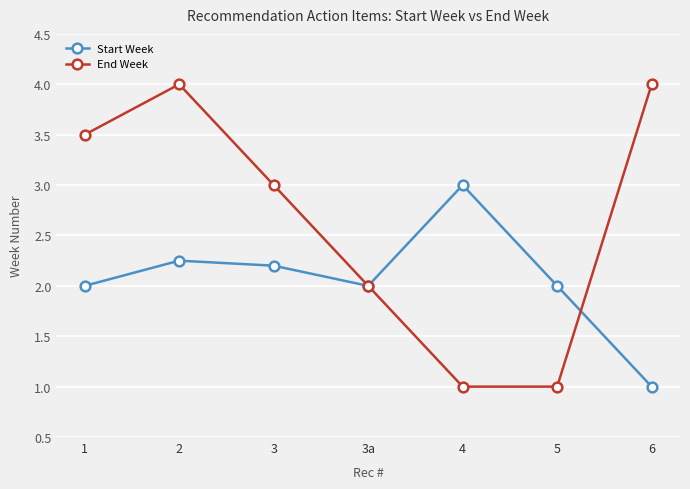

What position from the left is 4?

5